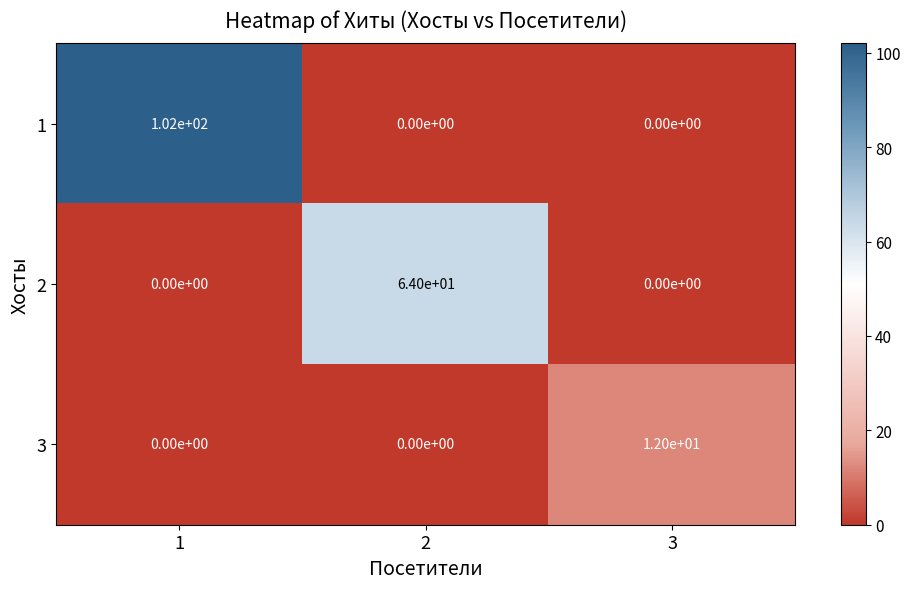

Reading right to left, transcribe all the data shown in this chart.

1: 0	0	102
2: 0	64	0
3: 12	0	0